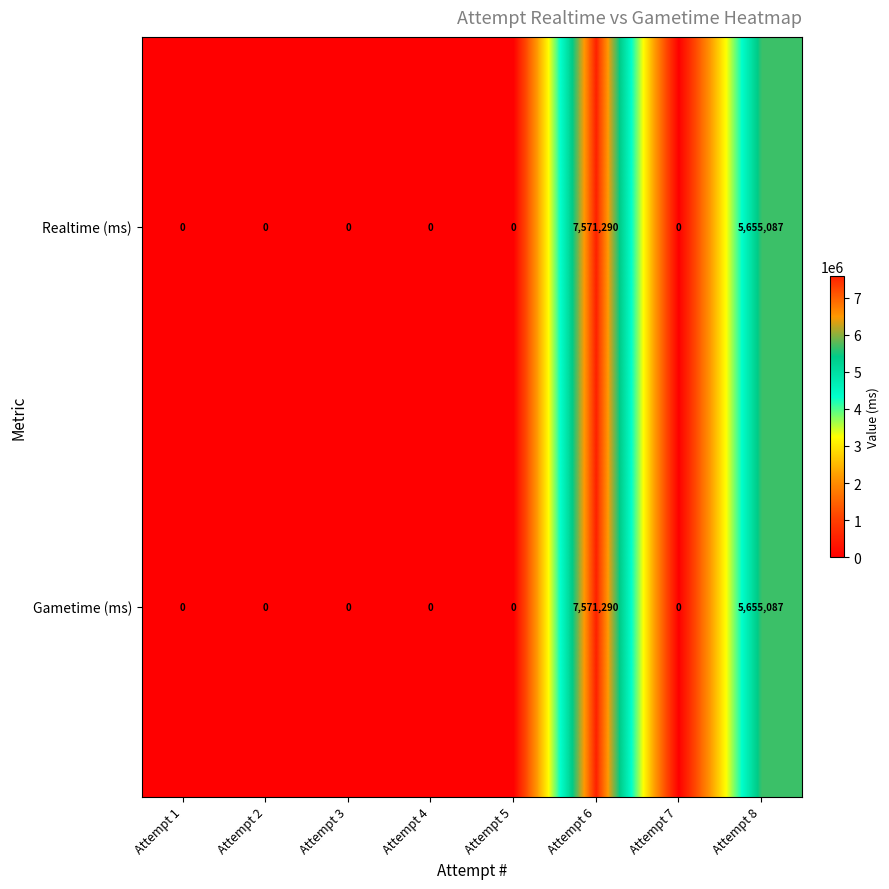

What is the approximate value of Gametime (ms) at Attempt 6, to the nearest 50?

7571300